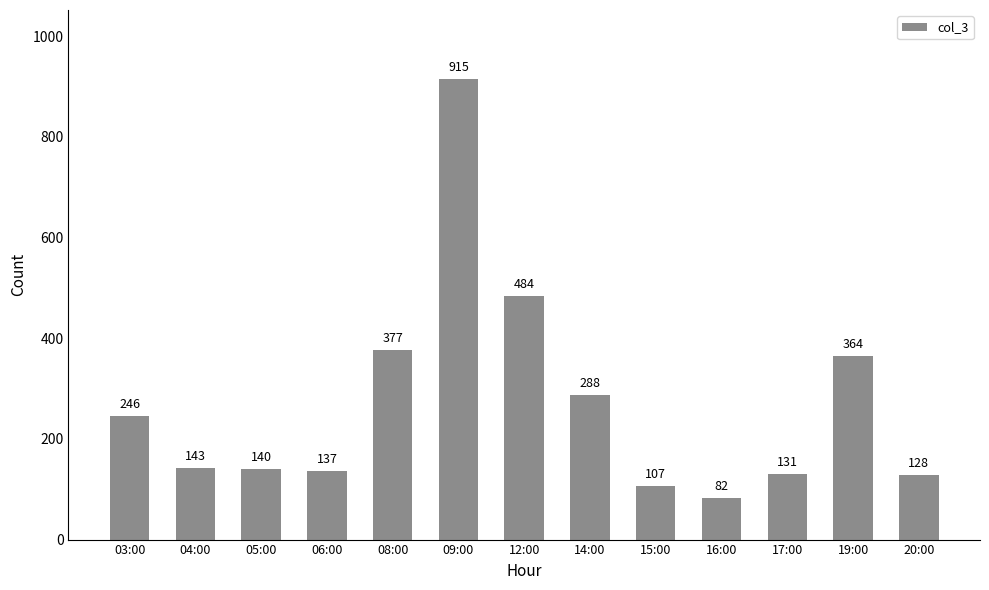

Which label corresponds to the largest value in the chart?

09:00